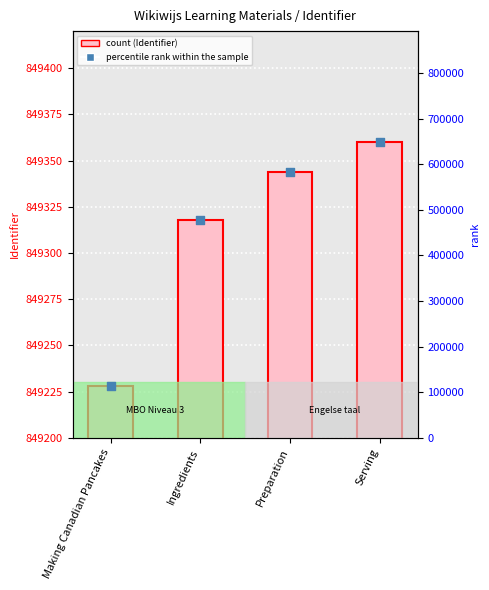

Which series reaches the maximum Y coordinate?

Identifier